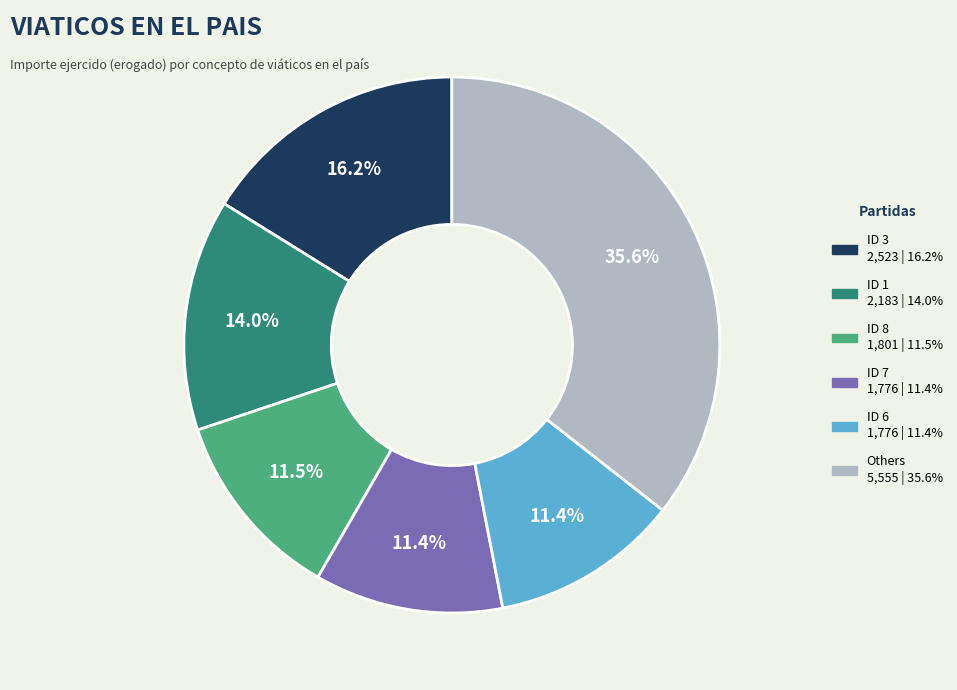

Is there any slice that represents more than half of the pie?

No